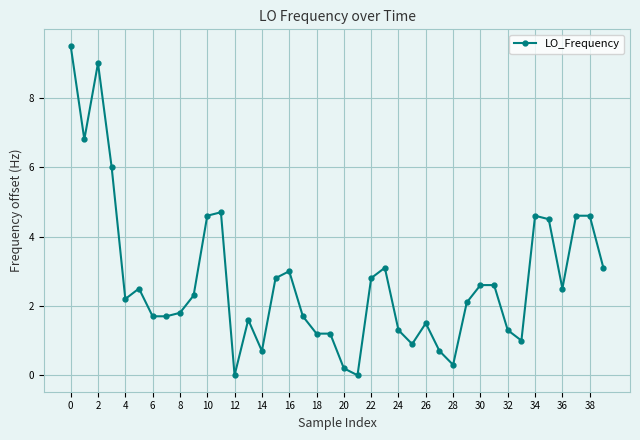

True or false: the data has more than 2 interior local peaks.

True